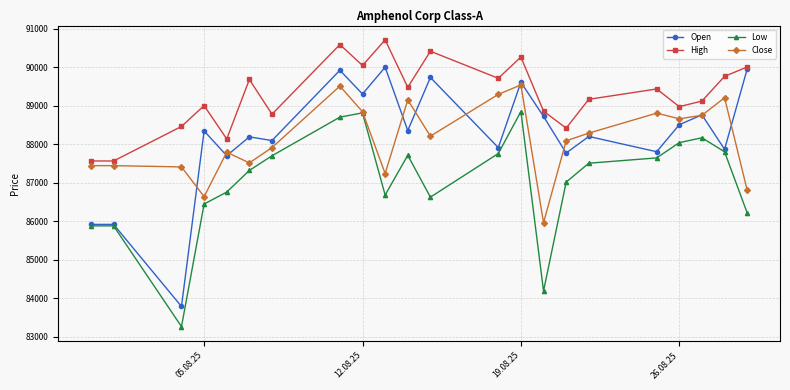

What is the difference between the maximum and minimum values in the High series?

3141